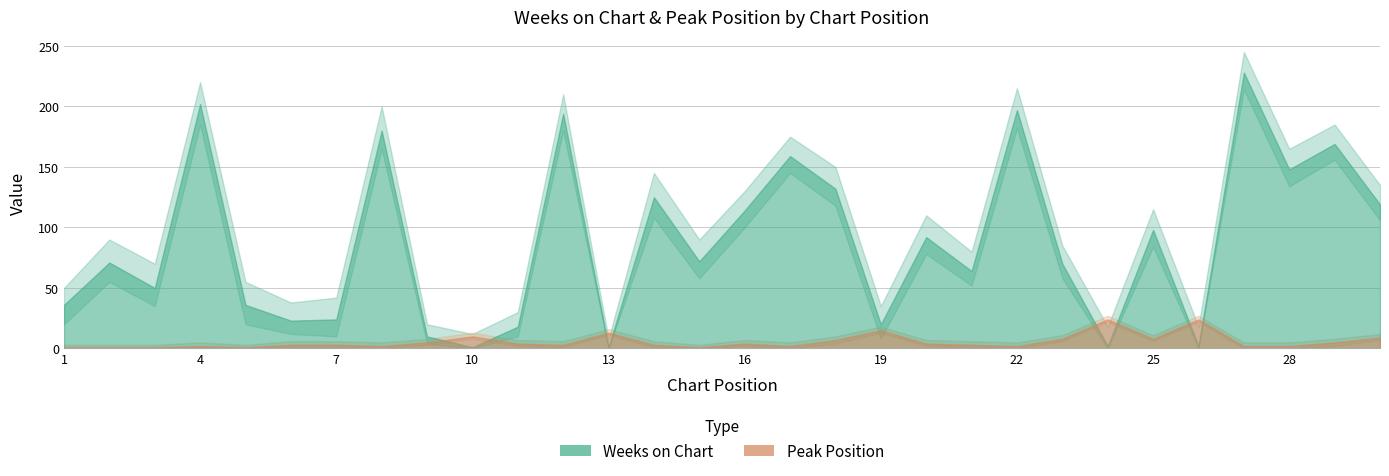

True or false: Peak Position has more than 2 points higher than both neighbors.

True